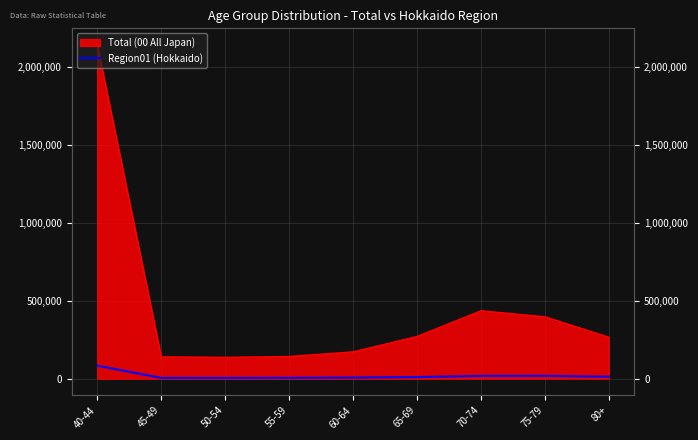

What is the minimum value shown in the chart?

4015